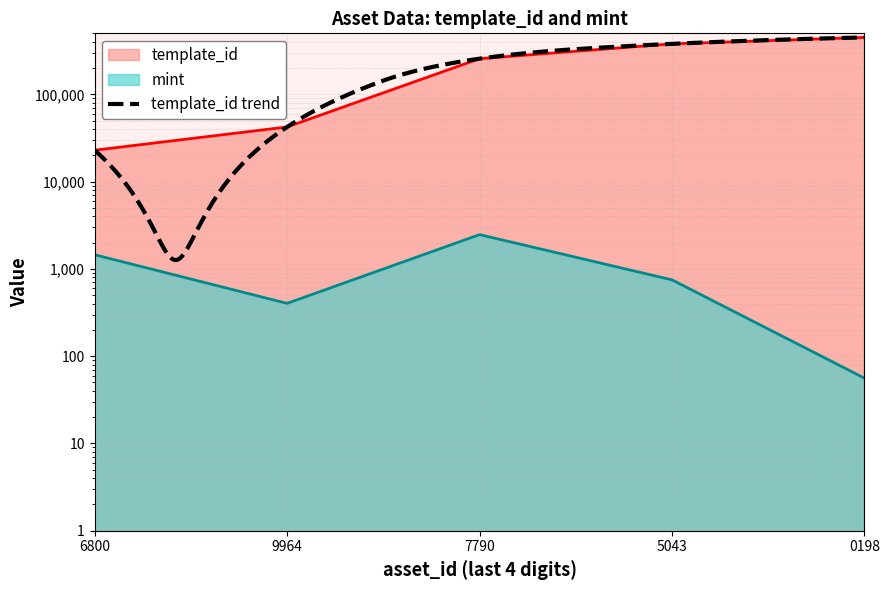

What is the value of the template_id point at the 2nd from the left?

42305